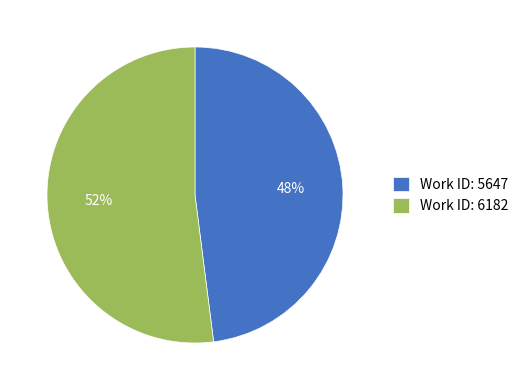

Which category has the biggest portion of the pie?

Work ID: 6182